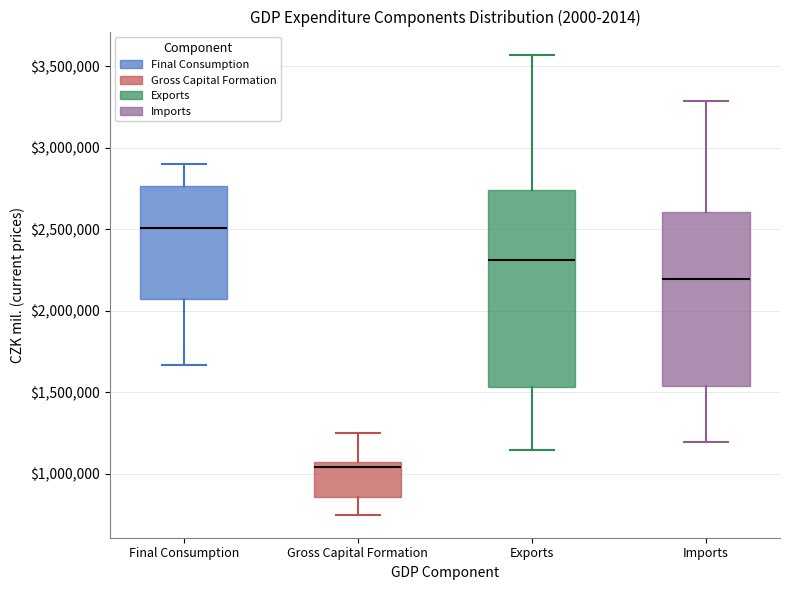

Which box's median line is the lowest?

Gross Capital Formation